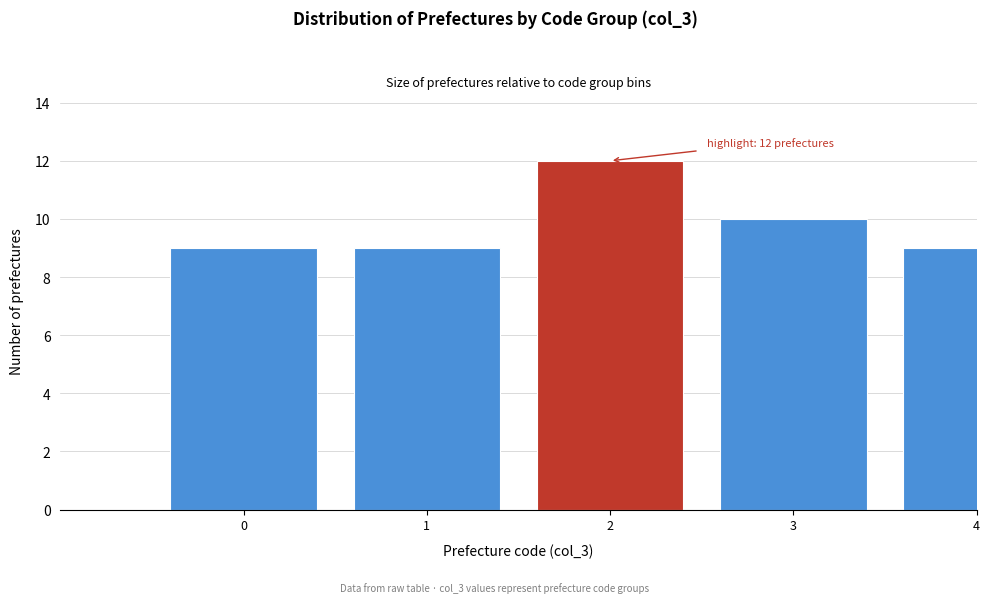

Reading right to left, list all the values displayed in this chart.

4=9	3=10	2=12	1=9	0=9